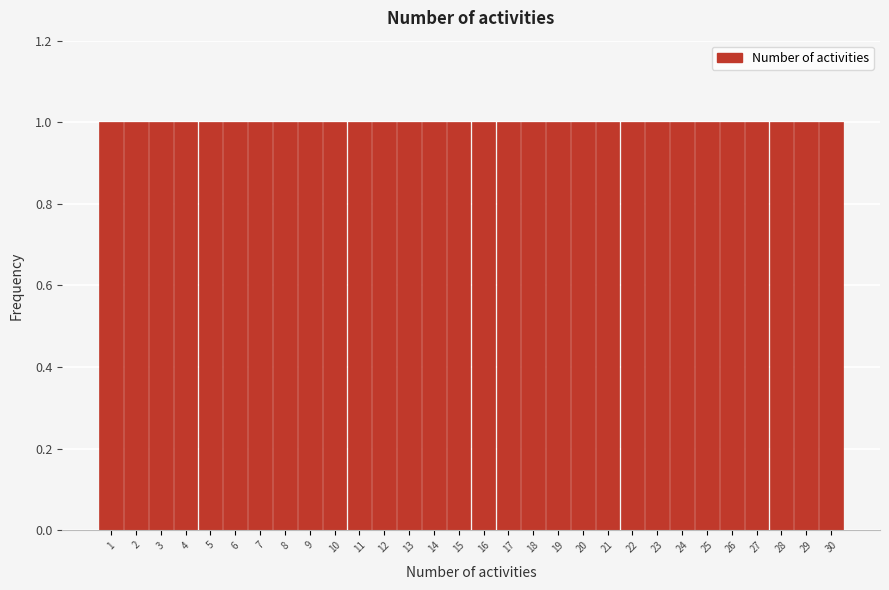

Reading left to right, transcribe this chart: for each bar, give the range it covers on the x-axis and its height. The values are not printed on the chart, so give them approximately, as read against the axis.

0.5 to 1.5: 1
1.5 to 2.5: 1
2.5 to 3.5: 1
3.5 to 4.5: 1
4.5 to 5.5: 1
5.5 to 6.5: 1
6.5 to 7.5: 1
7.5 to 8.5: 1
8.5 to 9.5: 1
9.5 to 10.5: 1
10.5 to 11.5: 1
11.5 to 12.5: 1
12.5 to 13.5: 1
13.5 to 14.5: 1
14.5 to 15.5: 1
15.5 to 16.5: 1
16.5 to 17.5: 1
17.5 to 18.5: 1
18.5 to 19.5: 1
19.5 to 20.5: 1
20.5 to 21.5: 1
21.5 to 22.5: 1
22.5 to 23.5: 1
23.5 to 24.5: 1
24.5 to 25.5: 1
25.5 to 26.5: 1
26.5 to 27.5: 1
27.5 to 28.5: 1
28.5 to 29.5: 1
29.5 to 30.5: 1